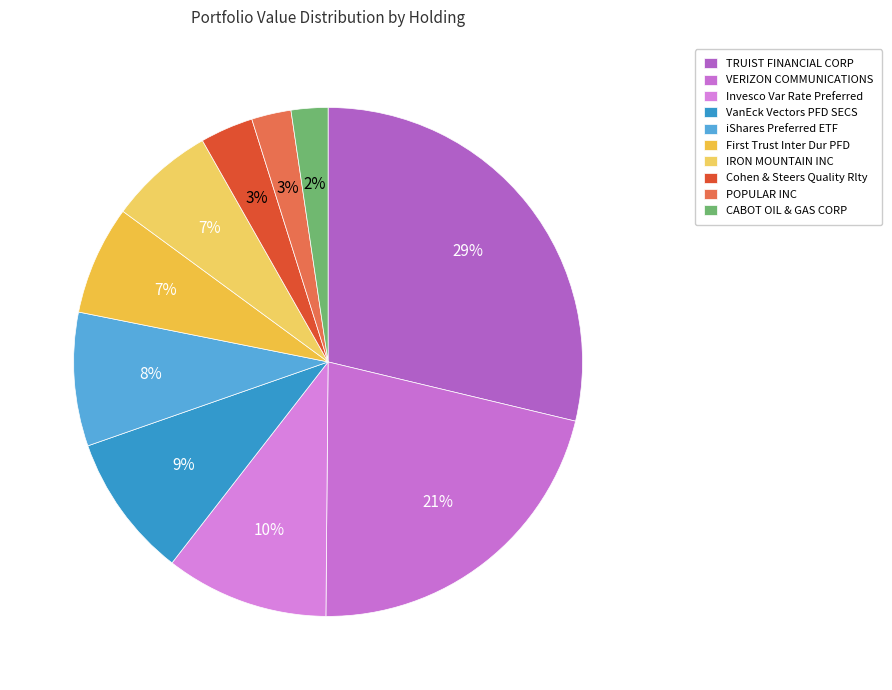

What is the largest slice in the pie chart?

TRUIST FINANCIAL CORP